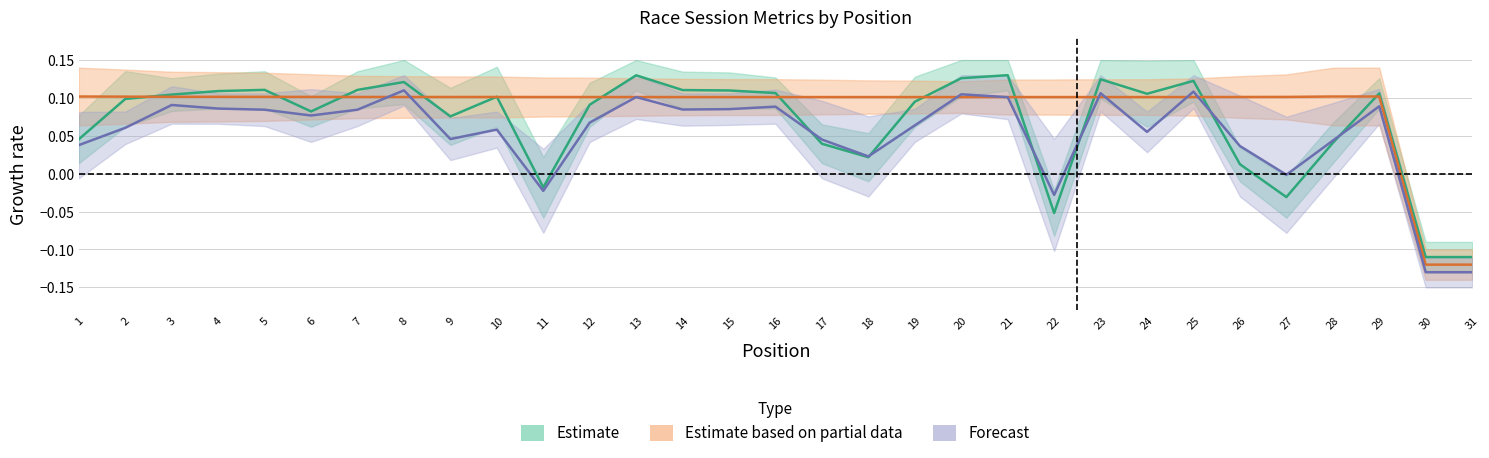

How many Estimate based on partial data values are between 0 and 1?

29